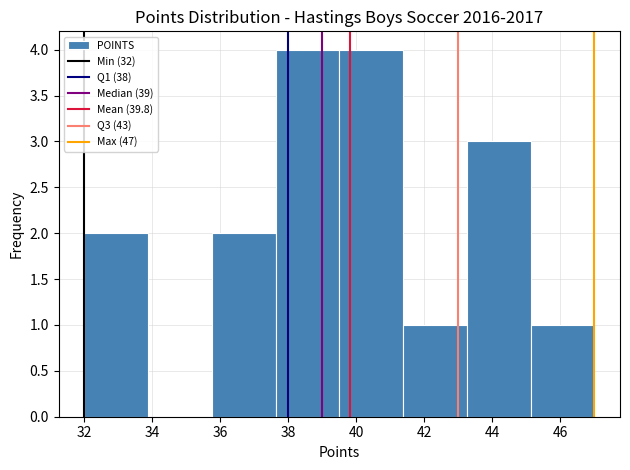

Reading left to right, list every bar in this chart as the range it spans on the x-axis followed by its height. Neither the bar edges nor the heights are printed on the chart, so give them approximately, as read against the axes.

32.0 to 33.8: 2
33.8 to 35.8: 0
35.8 to 37.6: 2
37.6 to 39.6: 4
39.6 to 41.4: 4
41.4 to 43.2: 1
43.2 to 45.2: 3
45.2 to 47.0: 1